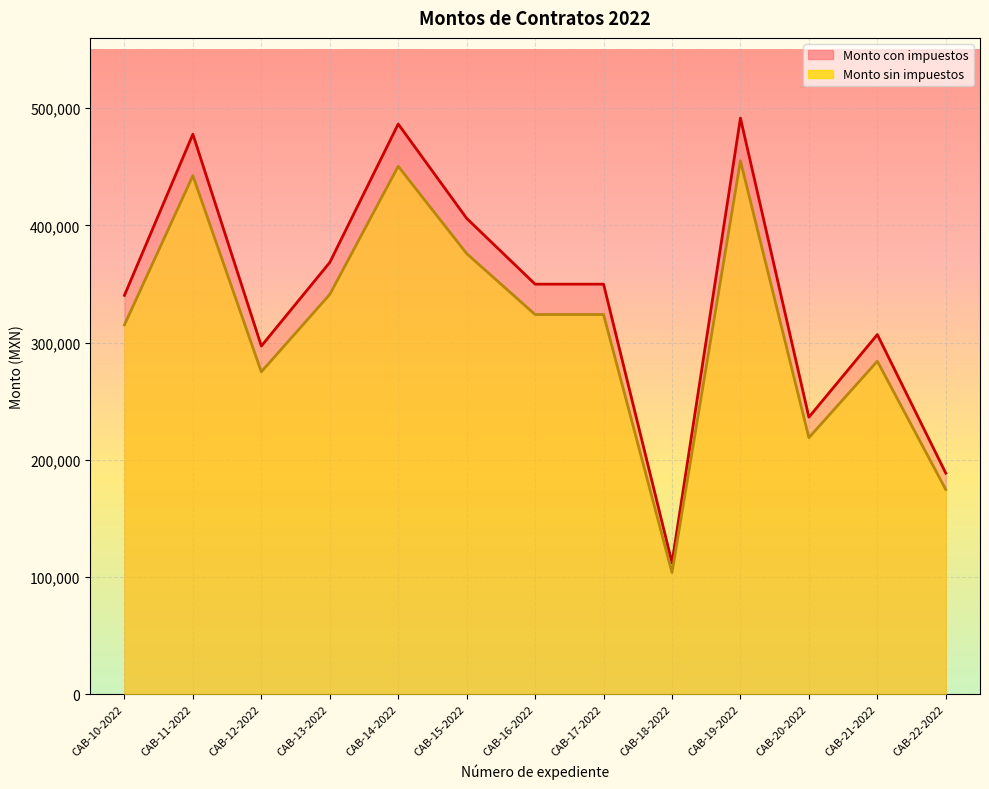

How many distinct data groups are displayed?

2